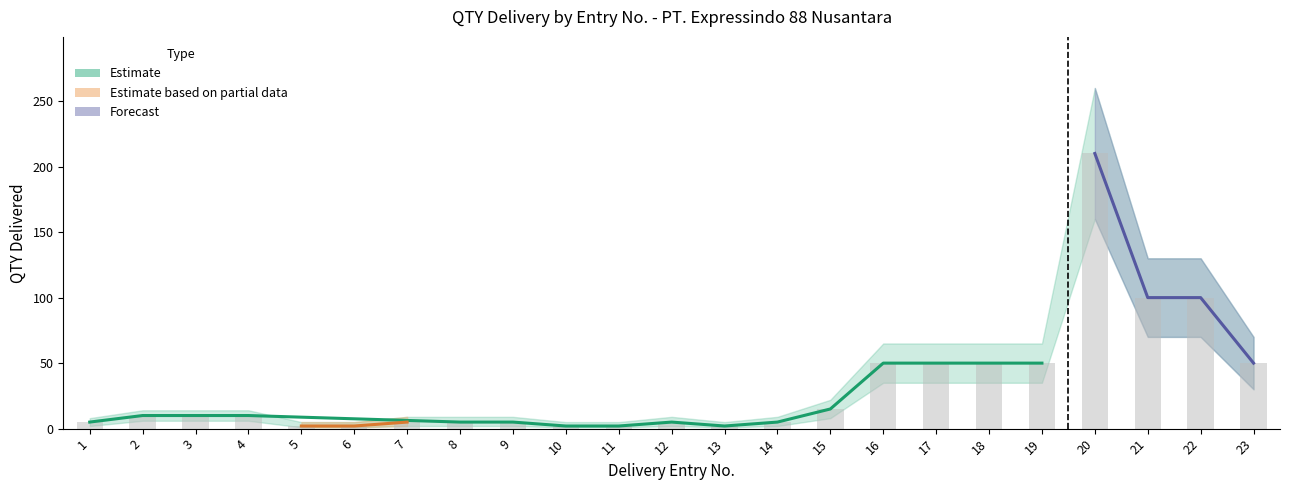

At which category does the chart reach its minimum across all series?

5